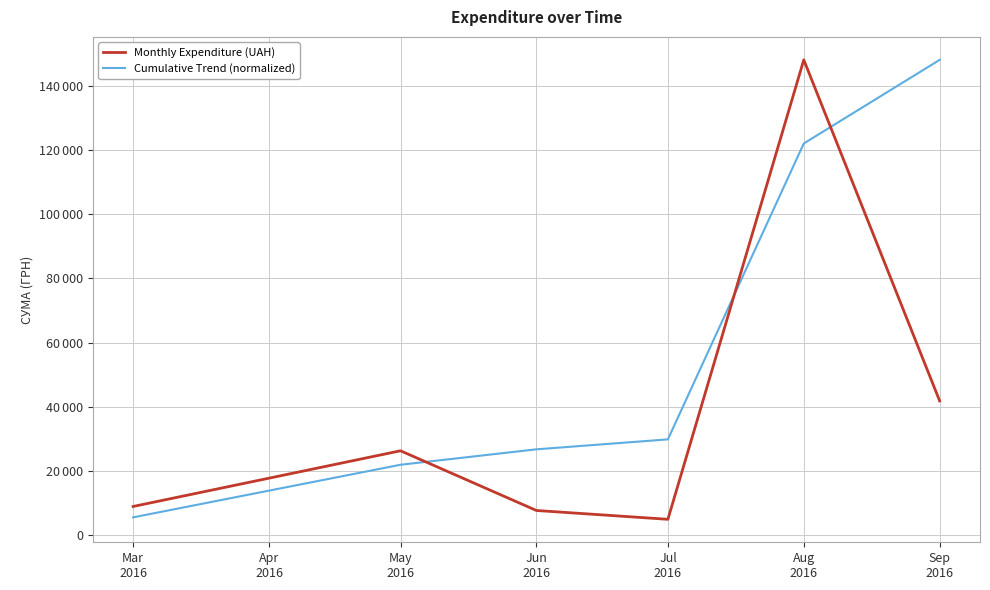

Does the chart have visible grid lines?

Yes